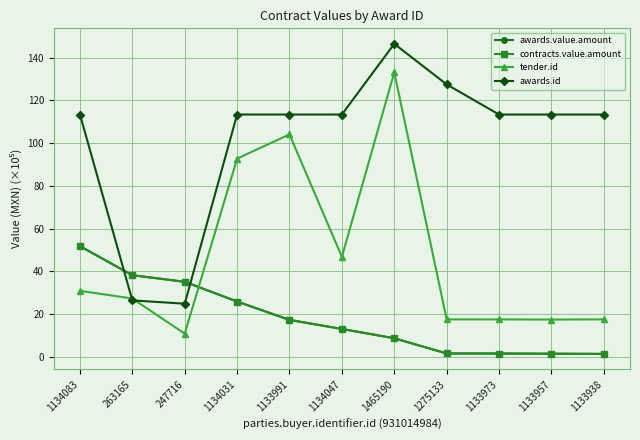

Is this an area chart (filled region under the line)?

No